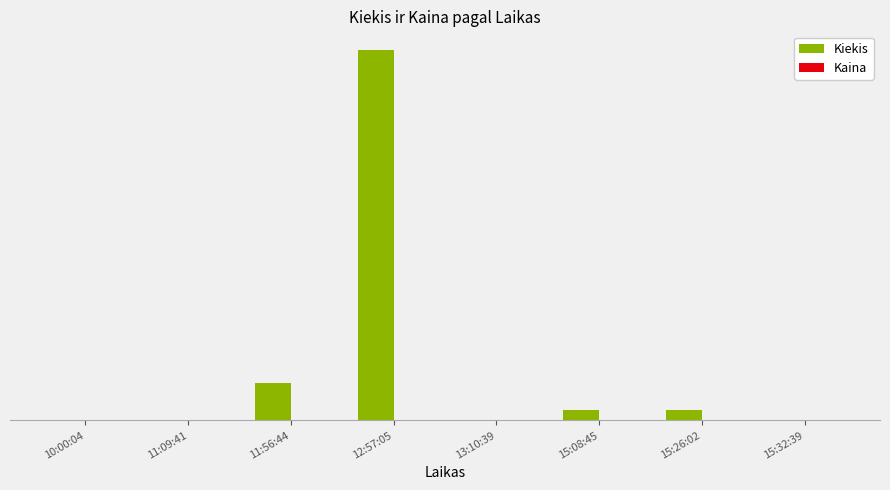

Are the bars grouped side by side (vs. stacked)?

Yes